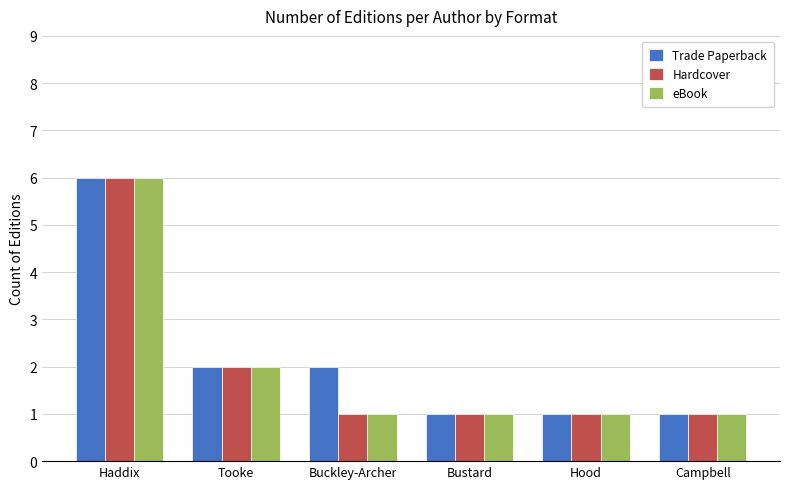

What is the difference between the eBook values at Hood and Haddix?

5